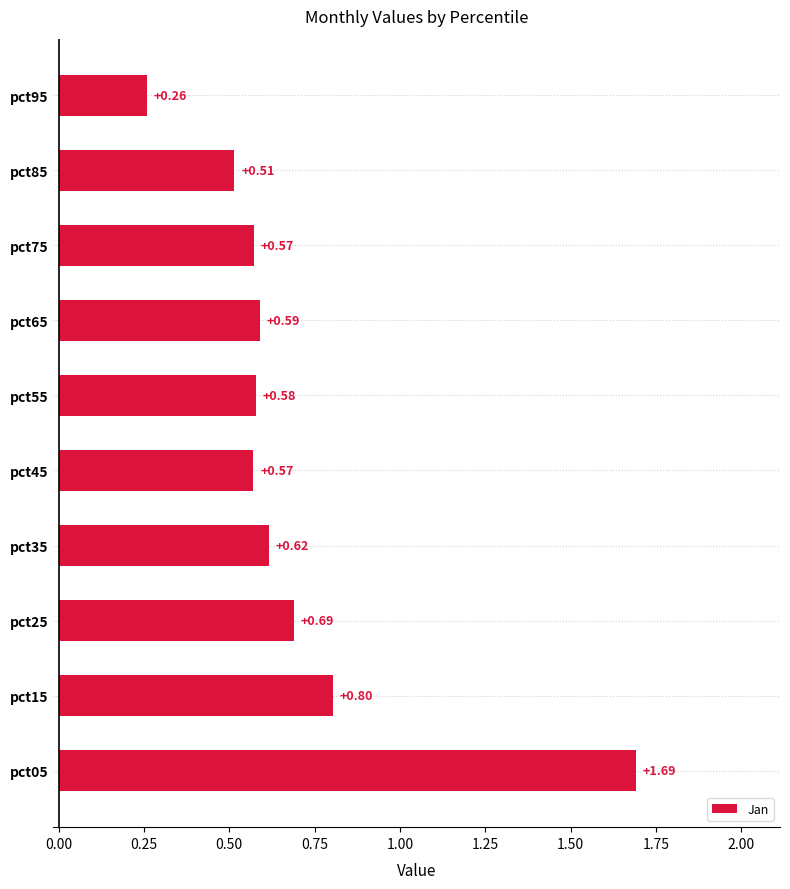

What is the change in value from pct15 to pct95?

-0.5